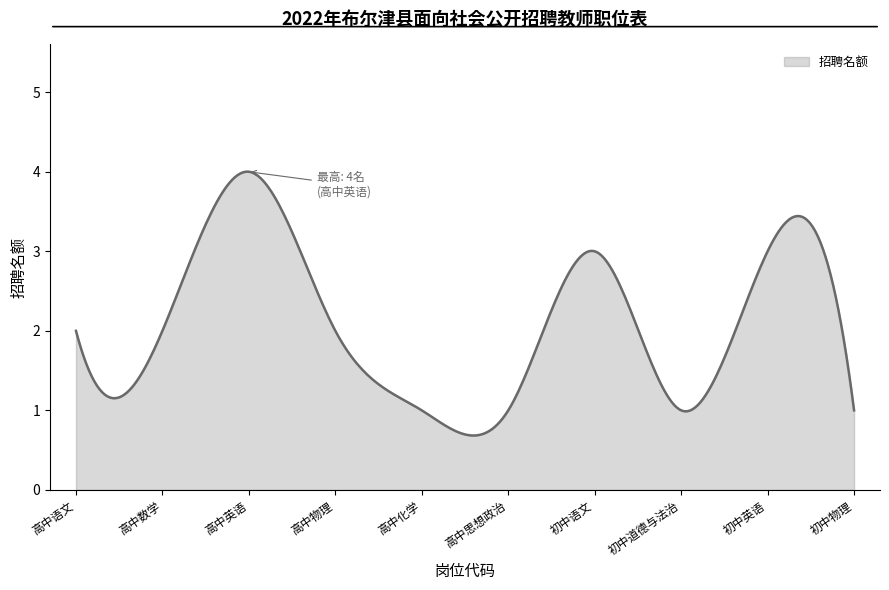

What is the minimum value shown in the chart?

0.7